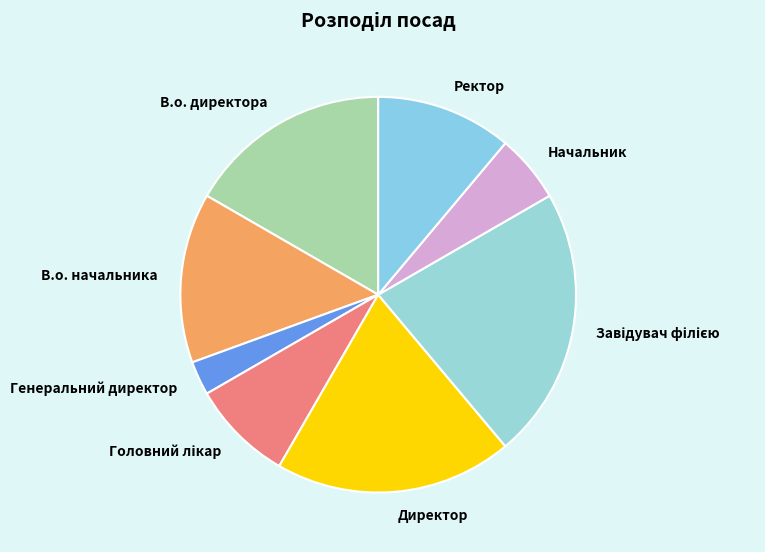

Is В.о. начальника the majority of the pie?

No